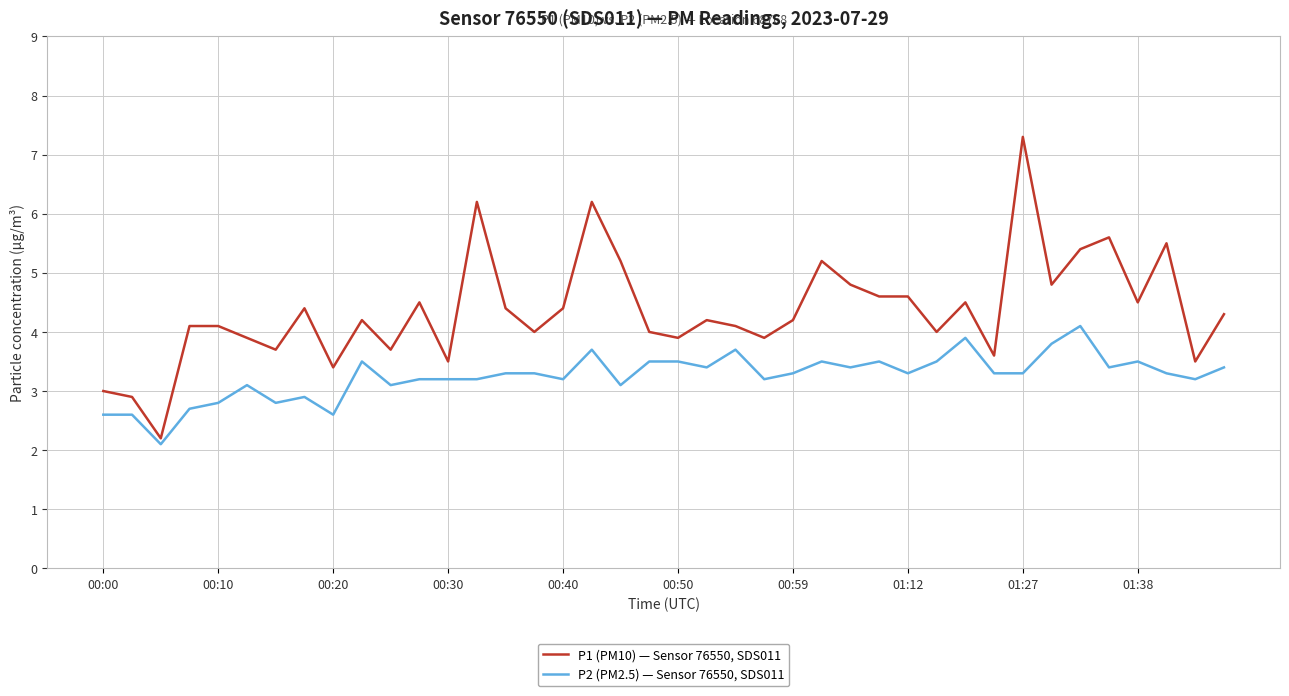

What is the minimum value for P2 (PM2.5) — Sensor 76550, SDS011?

2.1